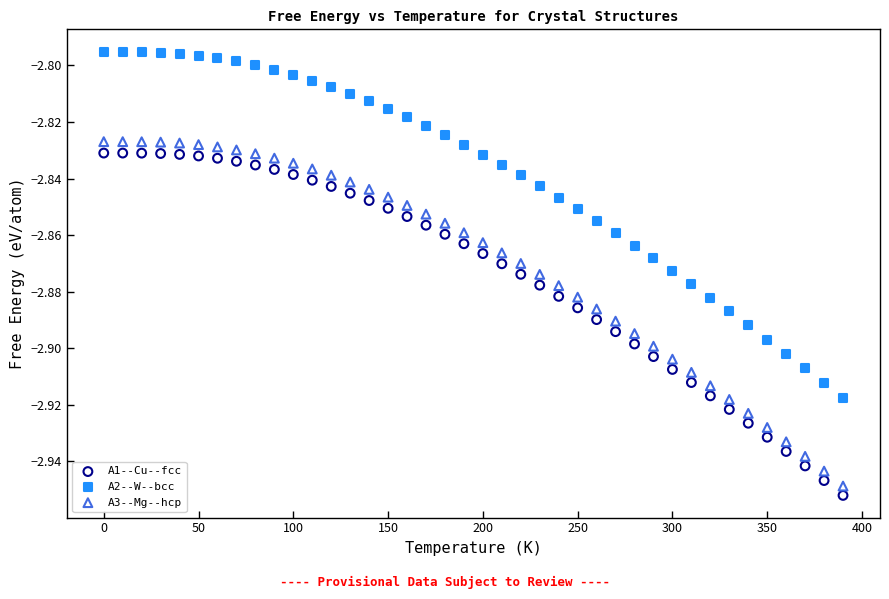

Which series reaches the minimum Y coordinate?

A1--Cu--fcc